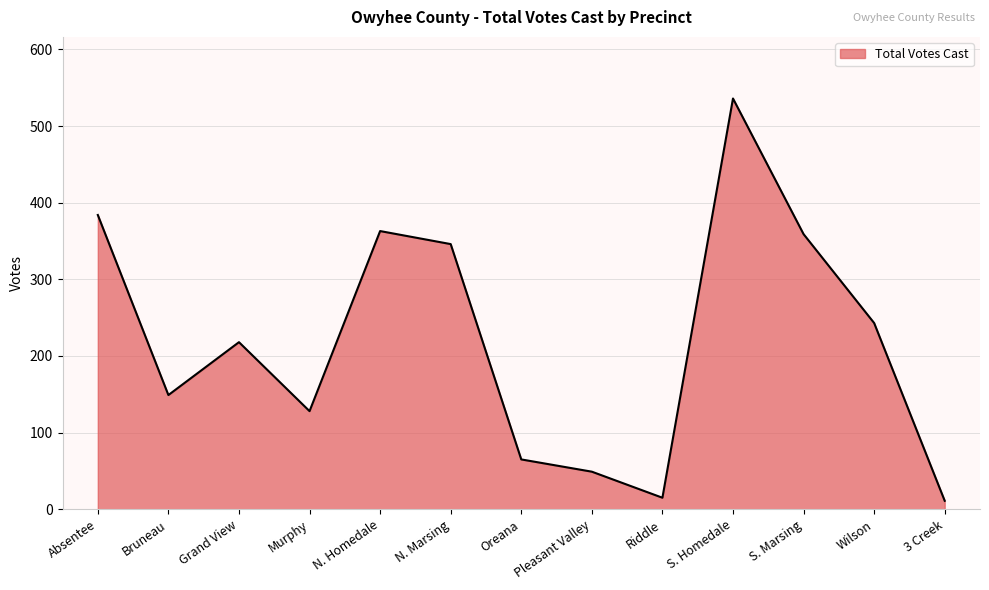

How many distinct data groups are displayed?

1